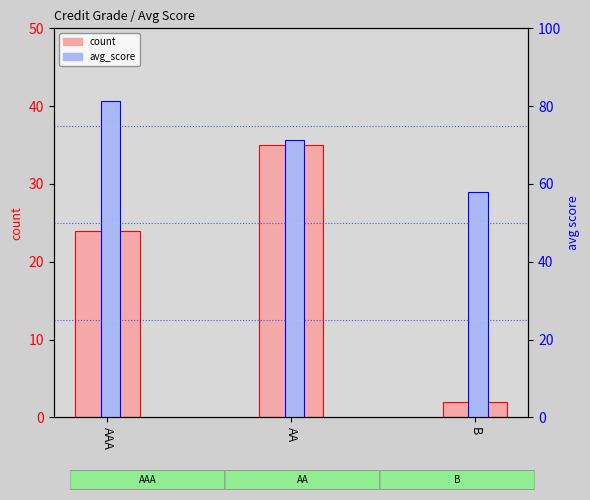

The value of avg_score at AAA is 54.3. True or false?

False